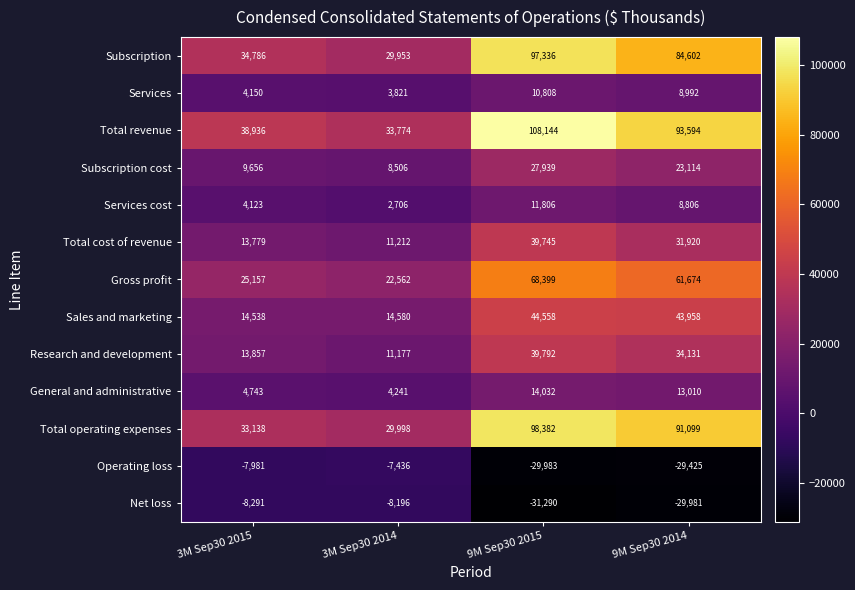

What is the average value of the Research and development series?

24739